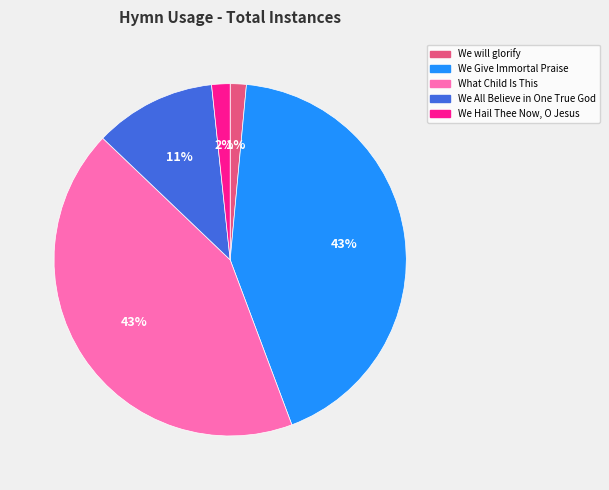

Do What Child Is This and We Hail Thee Now, O Jesus together represent more than half of the pie?

No